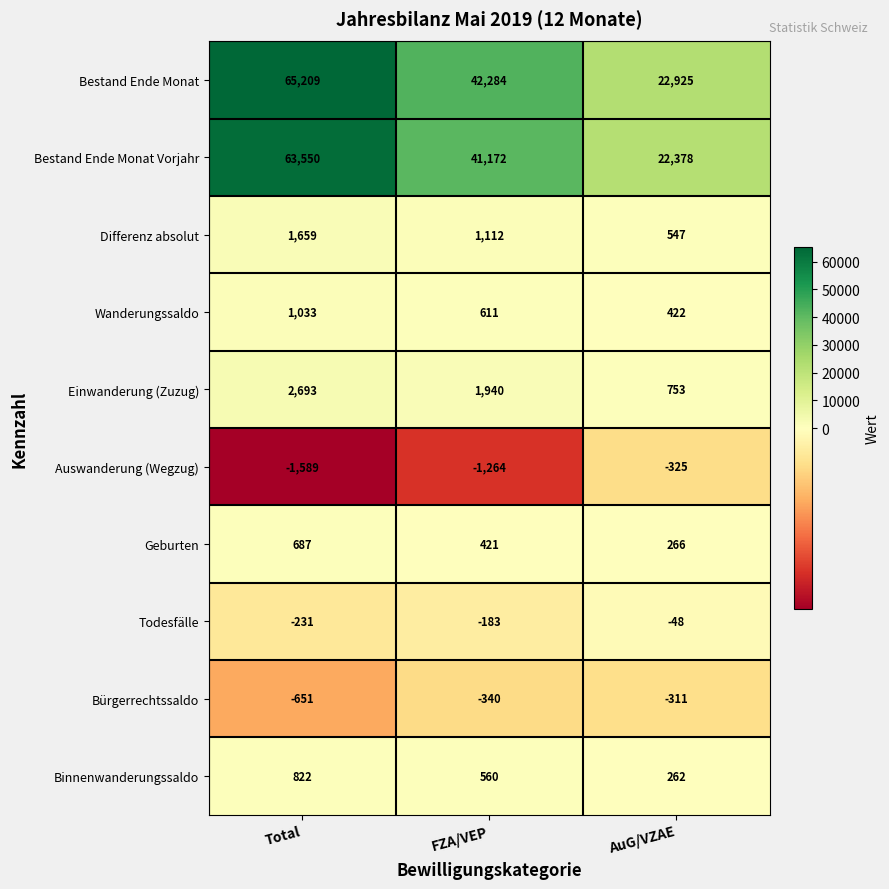

How many values in the Differenz absolut series are below 1112?

1